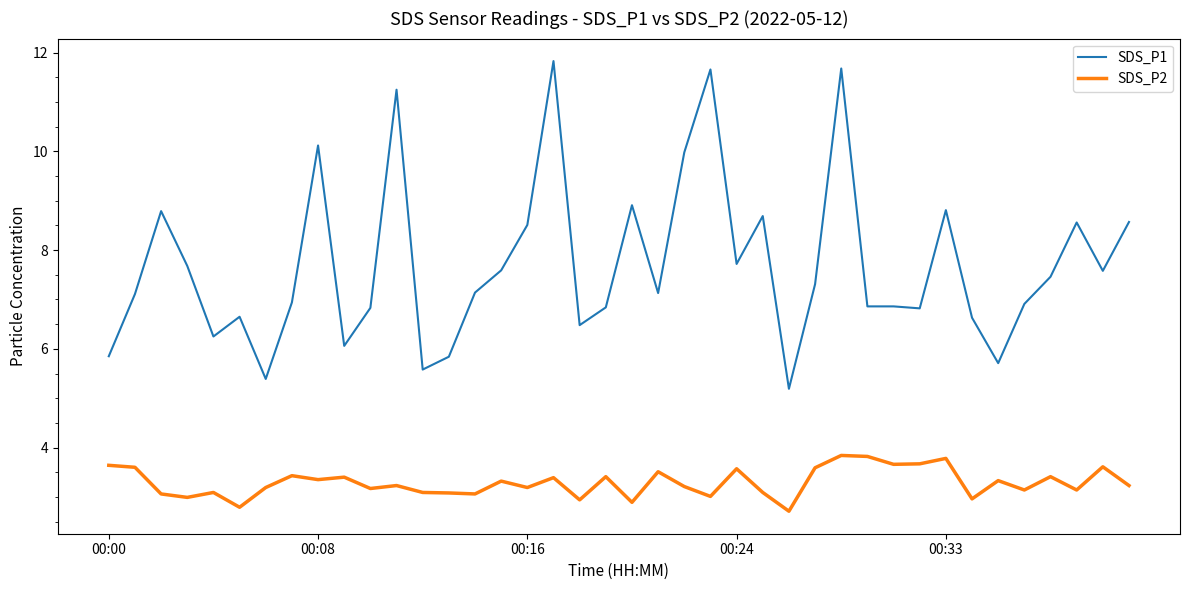

What are all the series names shown in the legend?

SDS_P1, SDS_P2